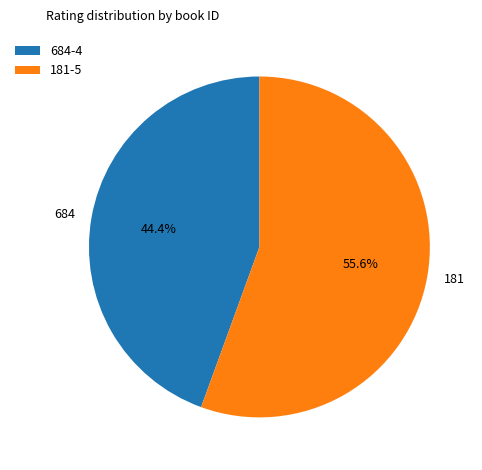

To the nearest percent, what portion does 684 represent?

44%